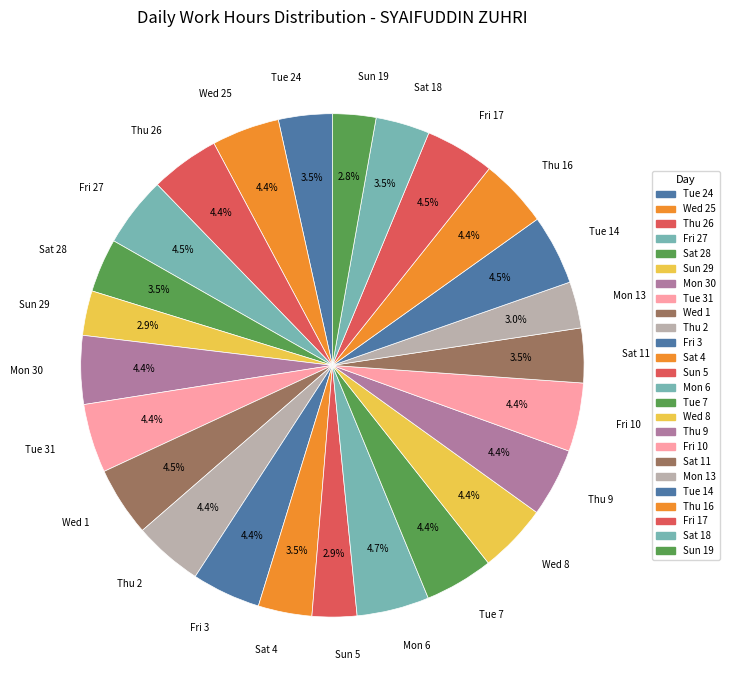

Combined, do Tue 14 and Thu 9 account for over 50%?

No